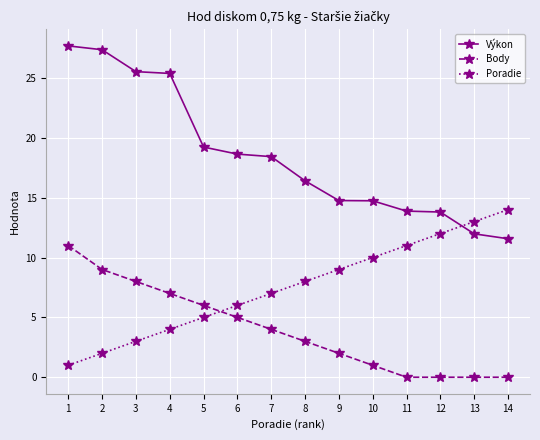

True or false: Poradie has more than 1 points higher than both neighbors.

False